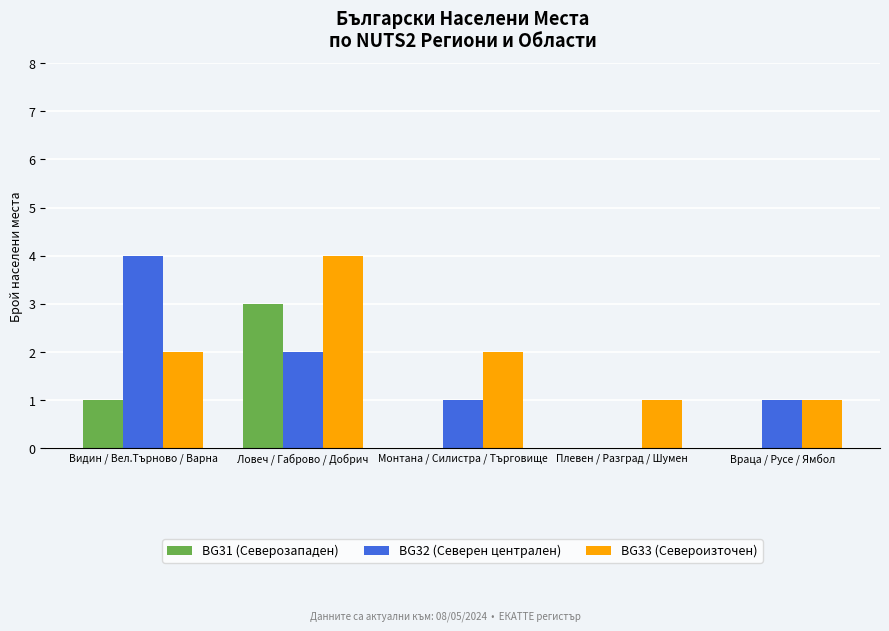

Reading left to right, what are all the values shown in this chart?

BG31 (Северозападен): Видин / Вел.Търново / Варна=1	Ловеч / Габрово / Добрич=3	Монтана / Силистра / Търговище=0	Плевен / Разград / Шумен=0	Враца / Русе / Ямбол=0
BG32 (Северен централен): Видин / Вел.Търново / Варна=4	Ловеч / Габрово / Добрич=2	Монтана / Силистра / Търговище=1	Плевен / Разград / Шумен=0	Враца / Русе / Ямбол=1
BG33 (Североизточен): Видин / Вел.Търново / Варна=2	Ловеч / Габрово / Добрич=4	Монтана / Силистра / Търговище=2	Плевен / Разград / Шумен=1	Враца / Русе / Ямбол=1